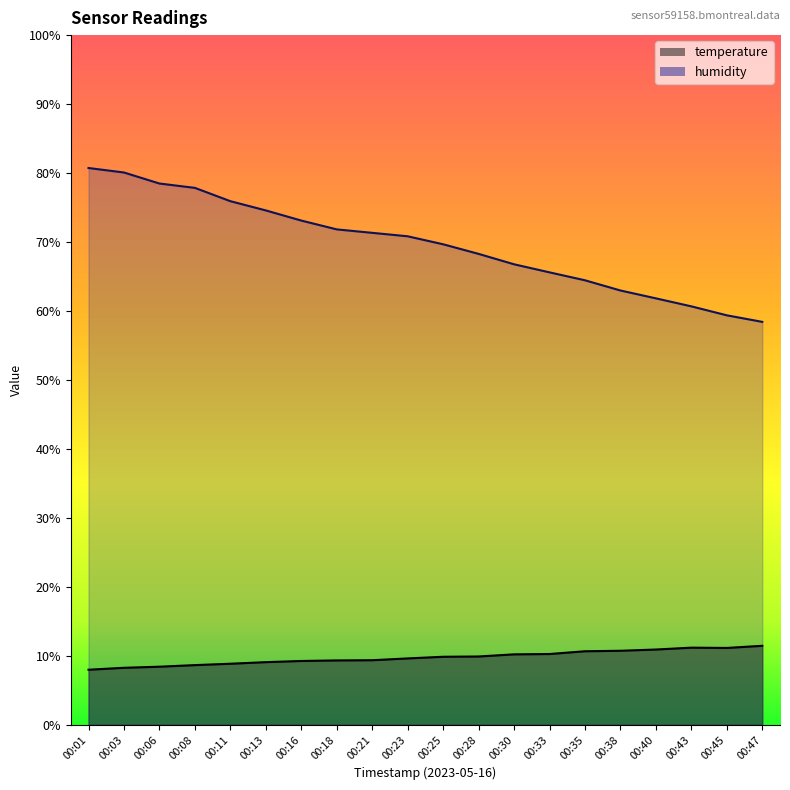

Rank the categories by humidity value from highest to lowest.

00:01, 00:03, 00:06, 00:08, 00:11, 00:13, 00:16, 00:18, 00:21, 00:23, 00:25, 00:28, 00:30, 00:33, 00:35, 00:38, 00:40, 00:43, 00:45, 00:47